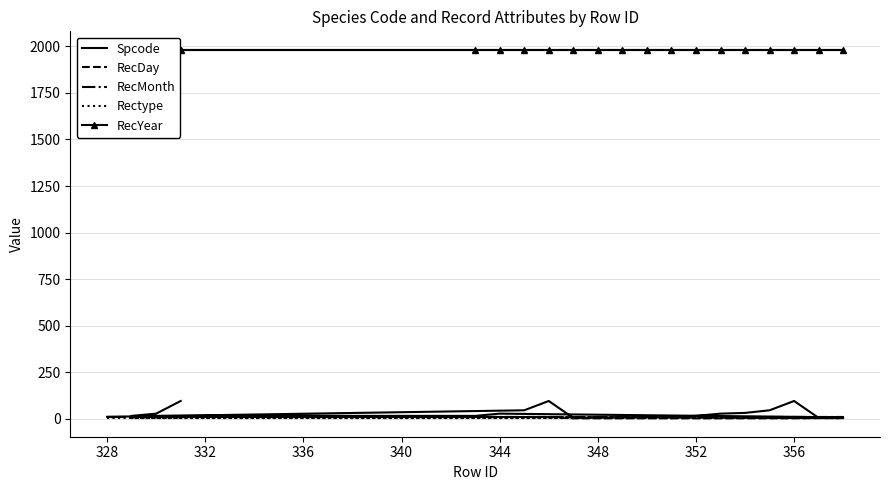

How many lines are shown in the chart?

5